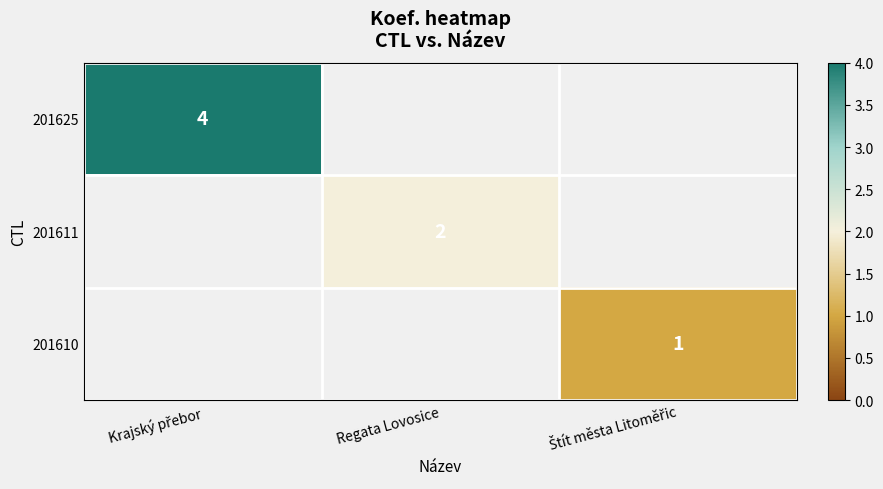

Is it true that 201611 equals 3 at Regata Lovosice?

False